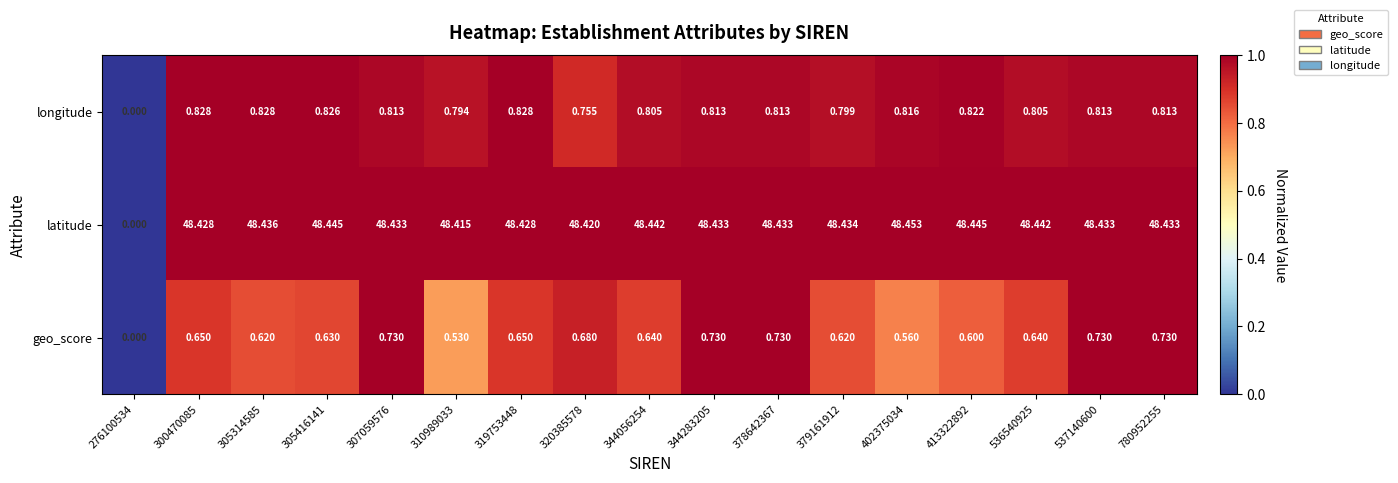

Which series has the largest total across all categories?

latitude